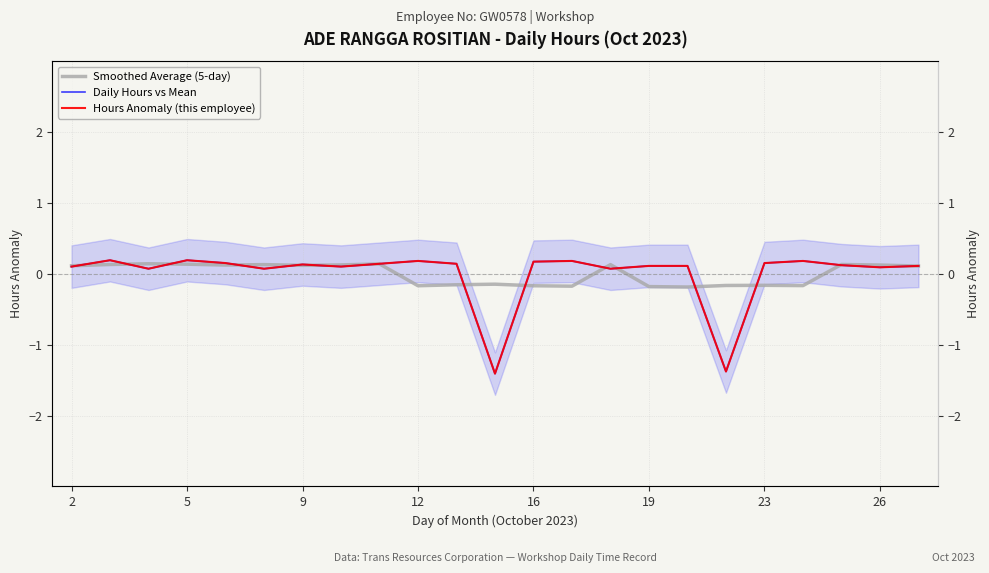

Count the number of categories in the chart.

23